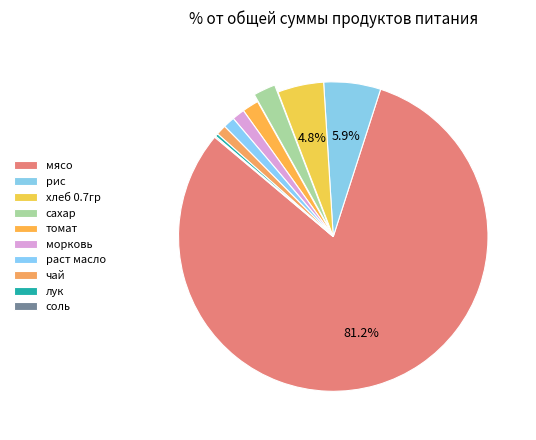

To the nearest percent, what is the difference between the largest and smallest slice percentages?

81%